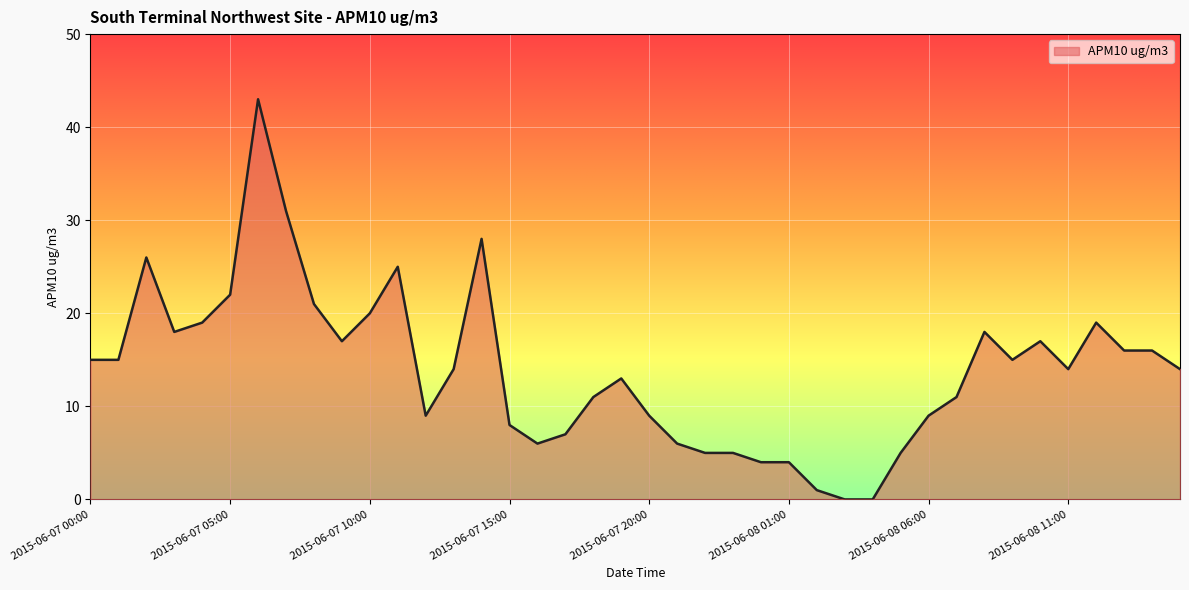

What is the difference between the maximum and minimum values?

43